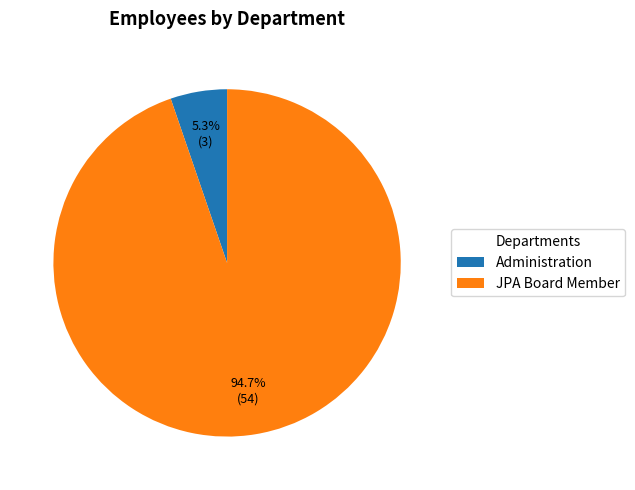

Which category accounts for the majority?

JPA Board Member